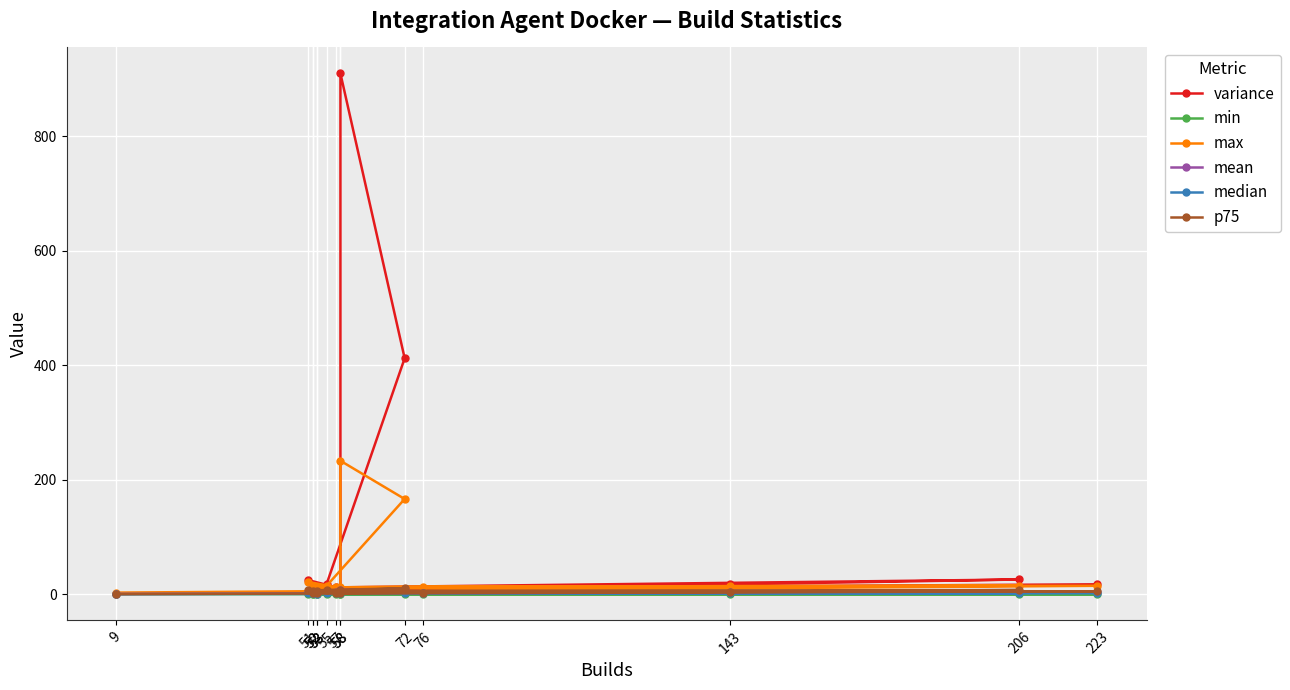

Is it true that max equals 6.4 at 55?

False